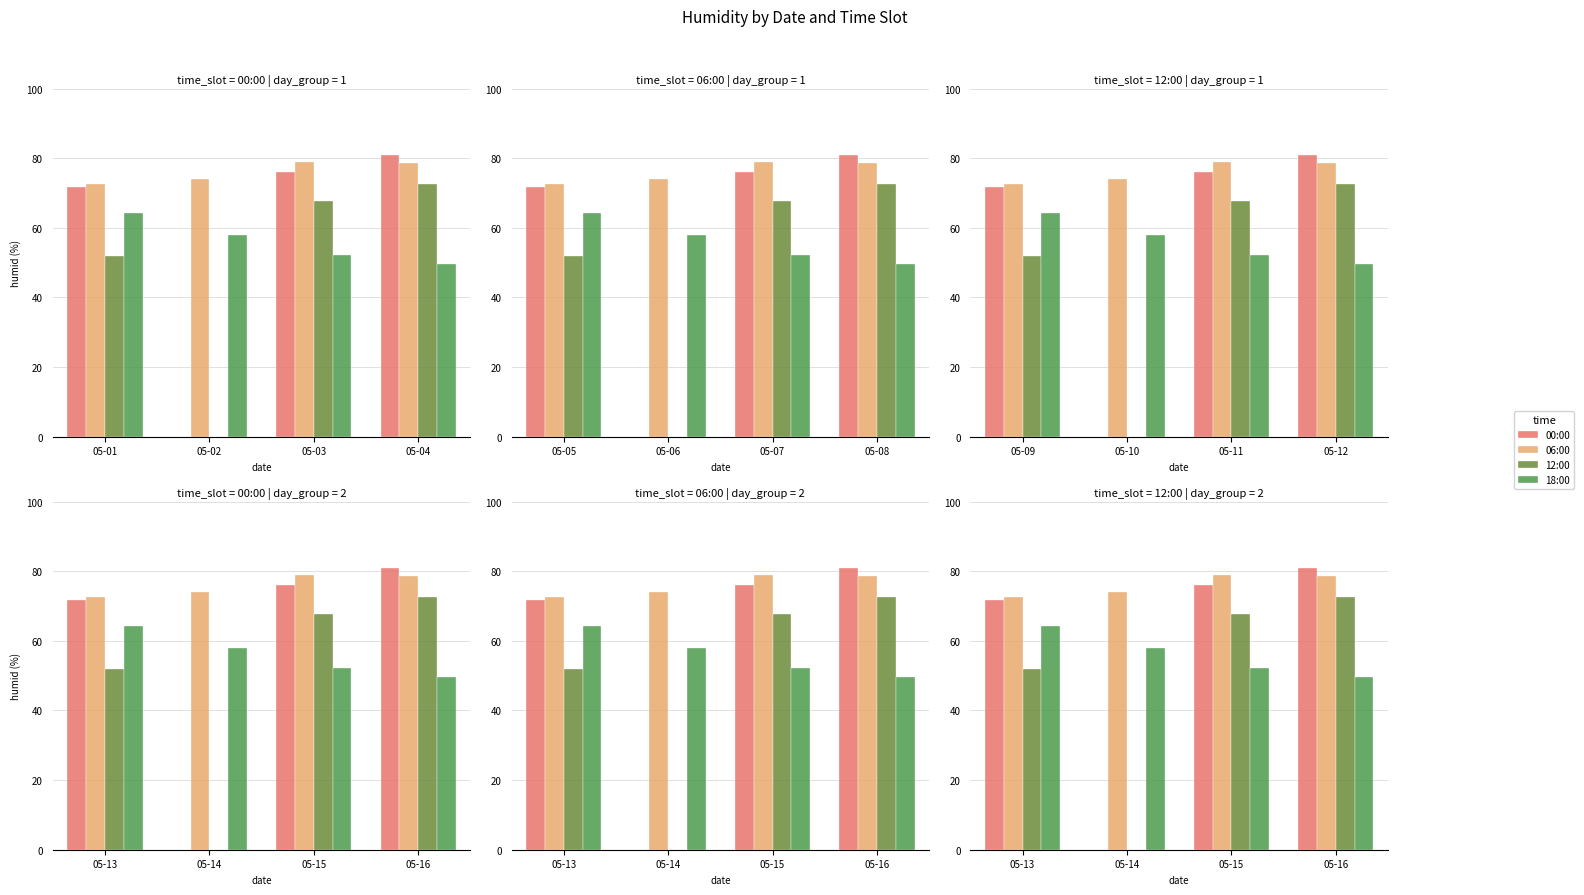

How many bars are there in each group?

4